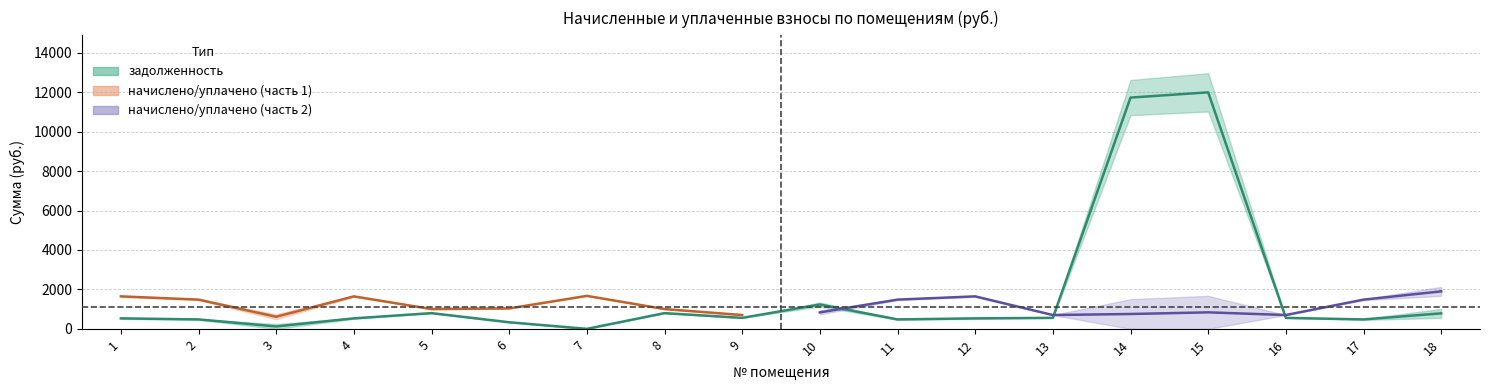

The задолженность series shows 170.0 at 12. True or false?

False